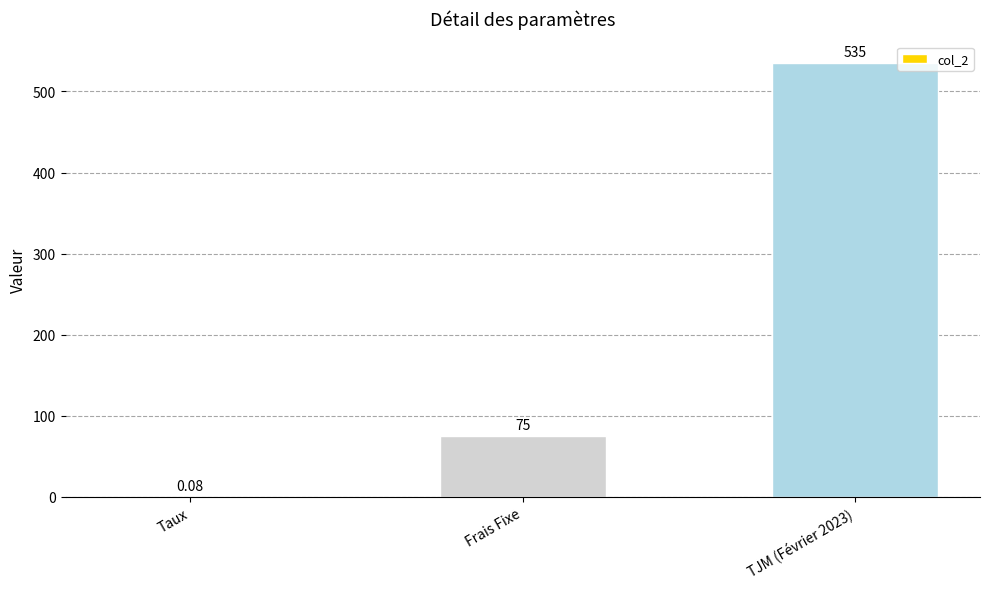

Which has a higher value, Frais Fixe or Taux?

Frais Fixe